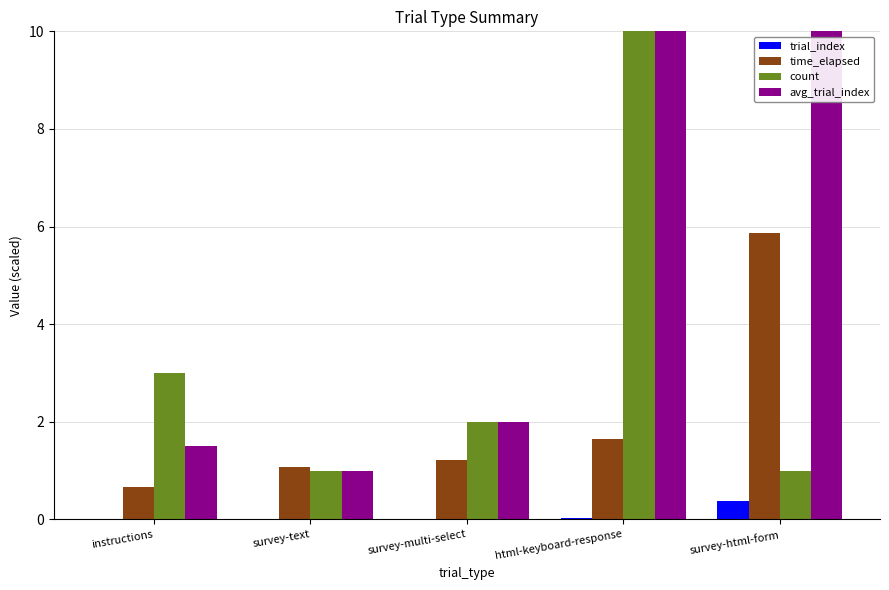

Where does the time_elapsed series first go above 1?

survey-text